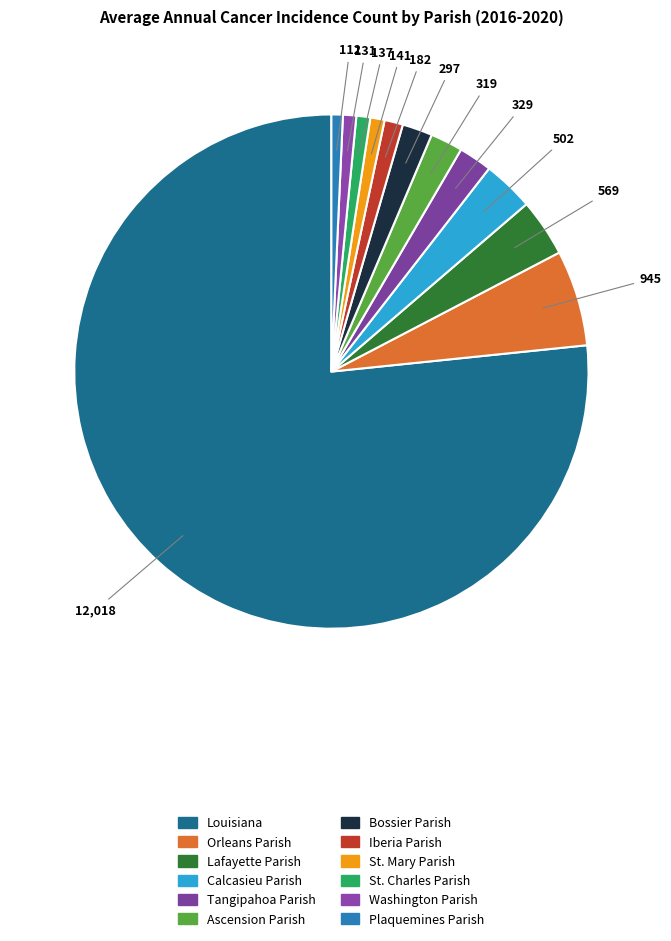

To the nearest percent, what is the difference between the St. Charles Parish and Tangipahoa Parish slice percentages?

1%